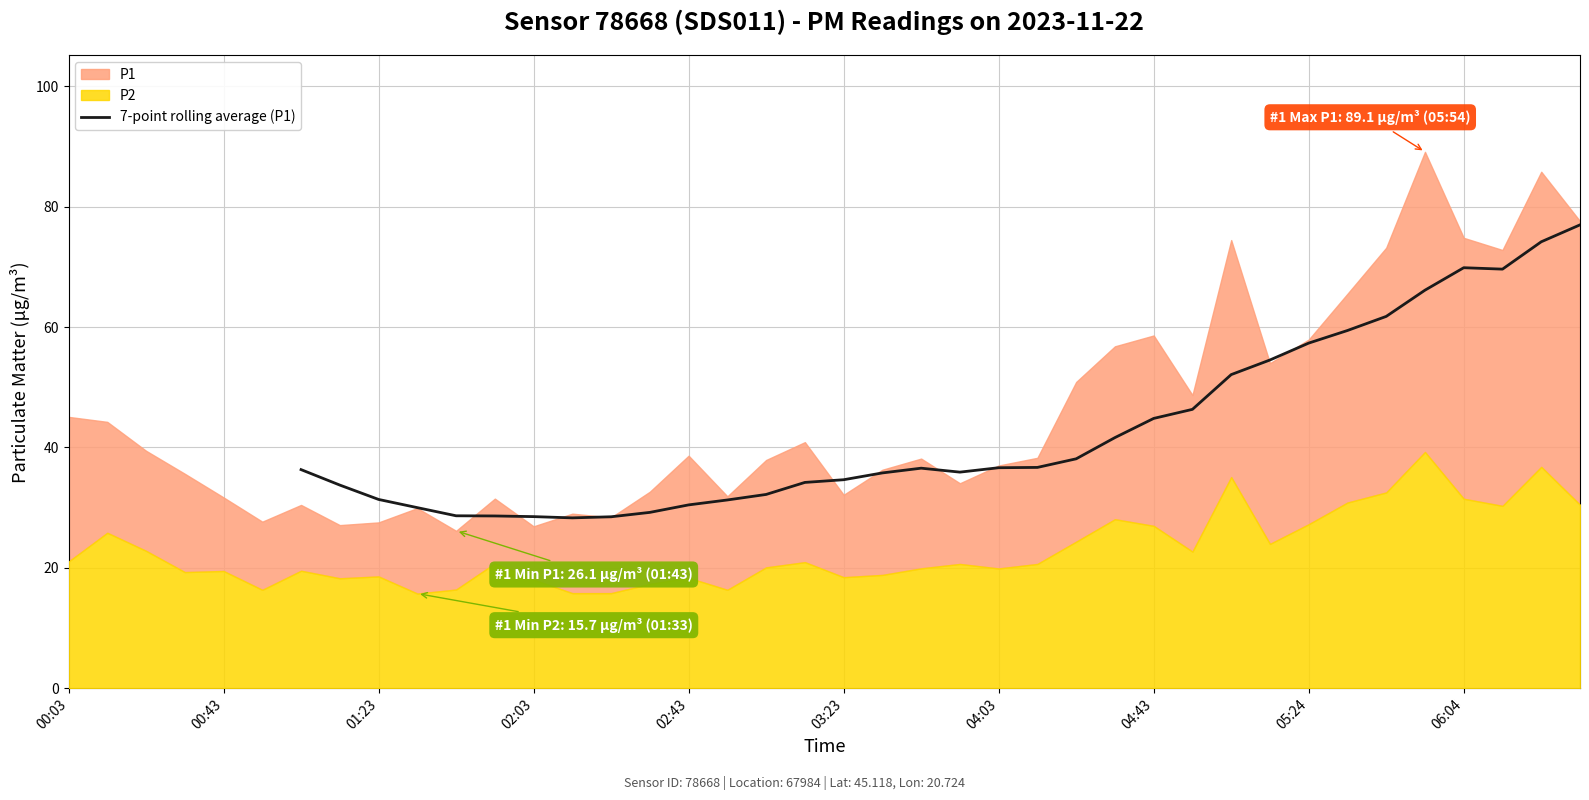

Is it true that 7-point rolling average (P1) equals 63.3 at 04:43?

False